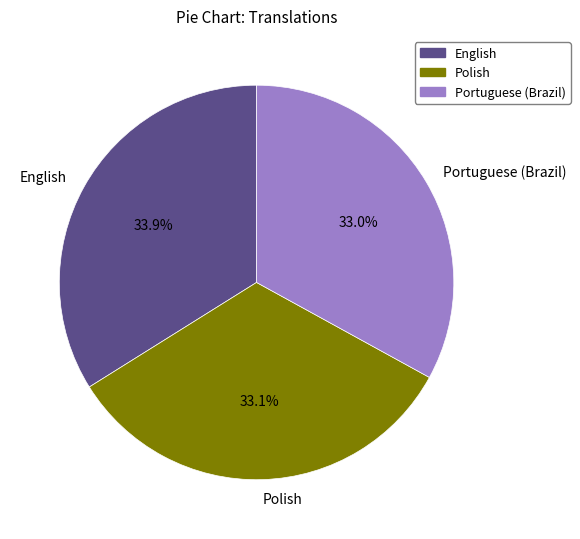

Count the number of slices in the pie.

3